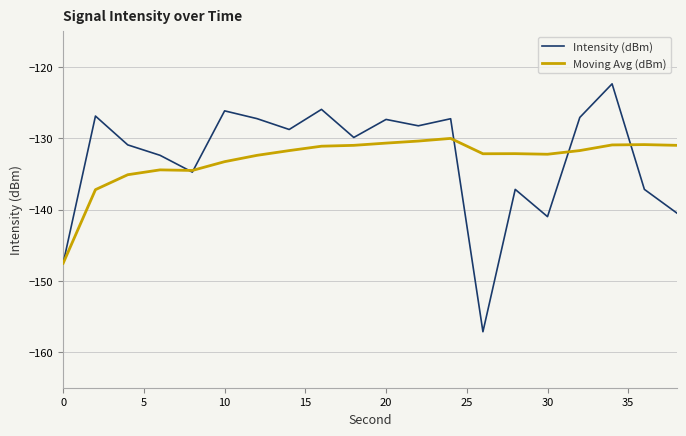

True or false: Intensity (dBm) and Moving Avg (dBm) intersect in this chart.

True